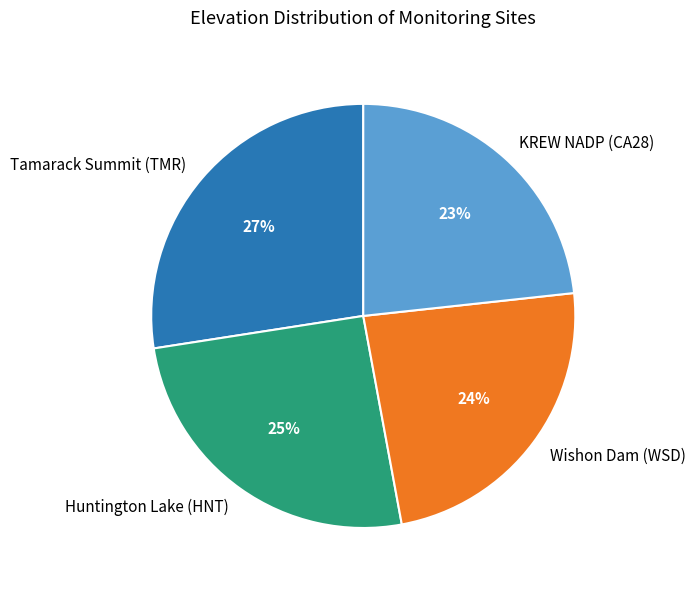

Between Huntington Lake (HNT) and Wishon Dam (WSD), which is larger?

Huntington Lake (HNT)